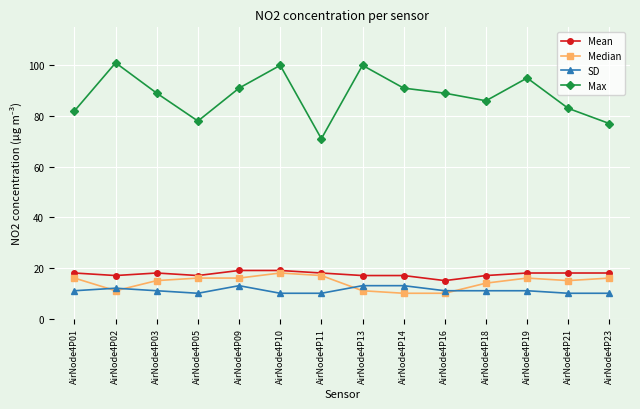

What is the value of the Mean point at the 8th from the left?

17